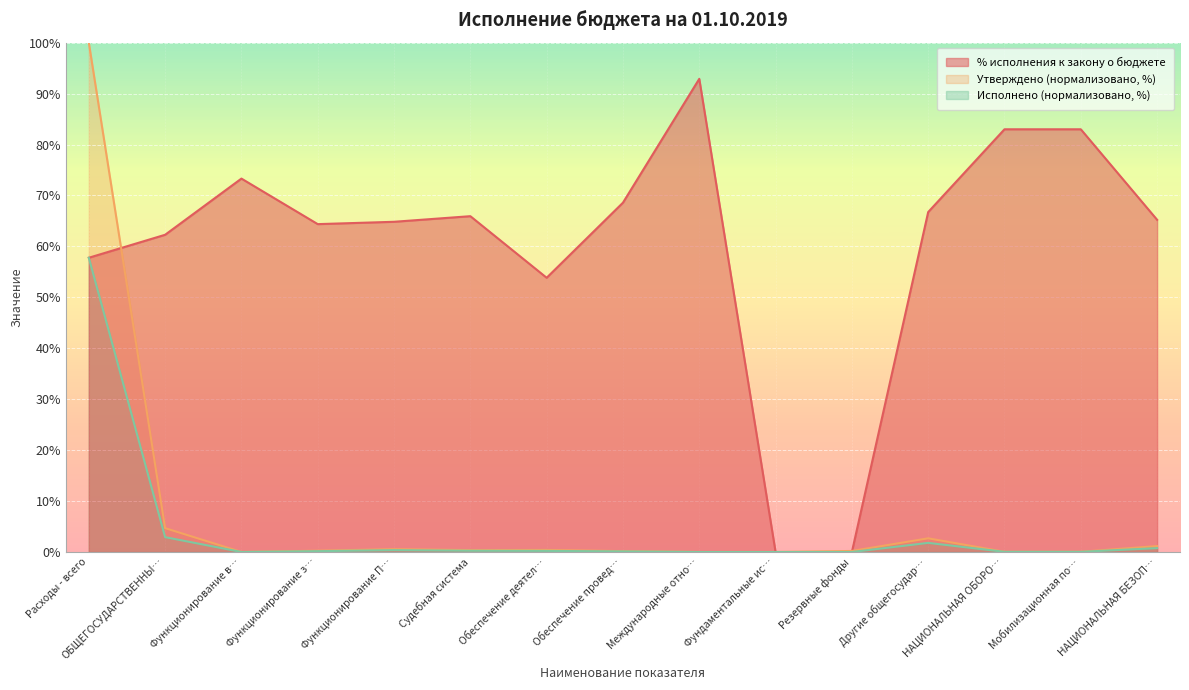

Which series has the largest total across all categories?

% исполнения к закону о бюджете